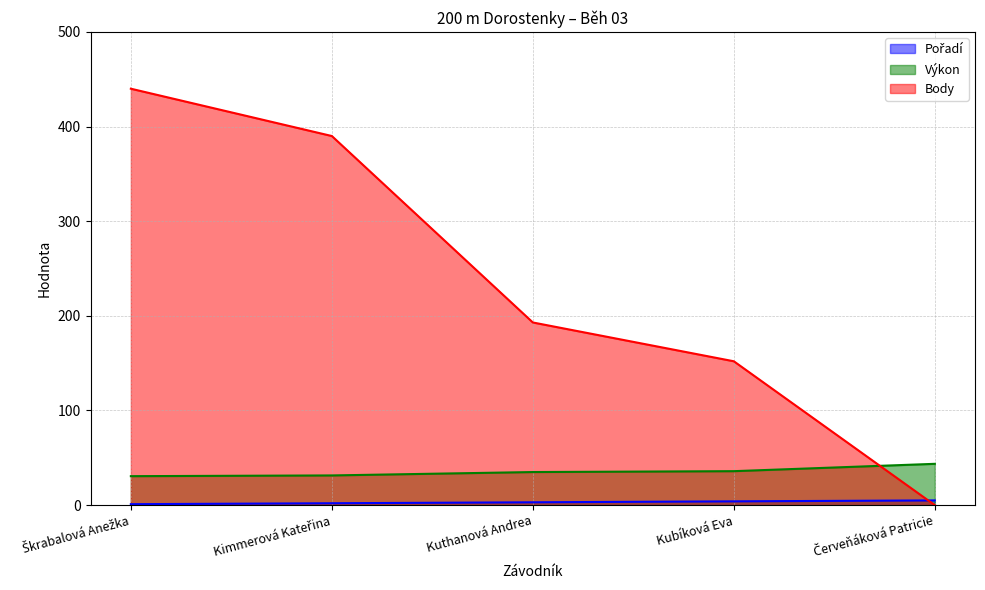

What are all the series names shown in the legend?

Pořadí, Výkon, Body